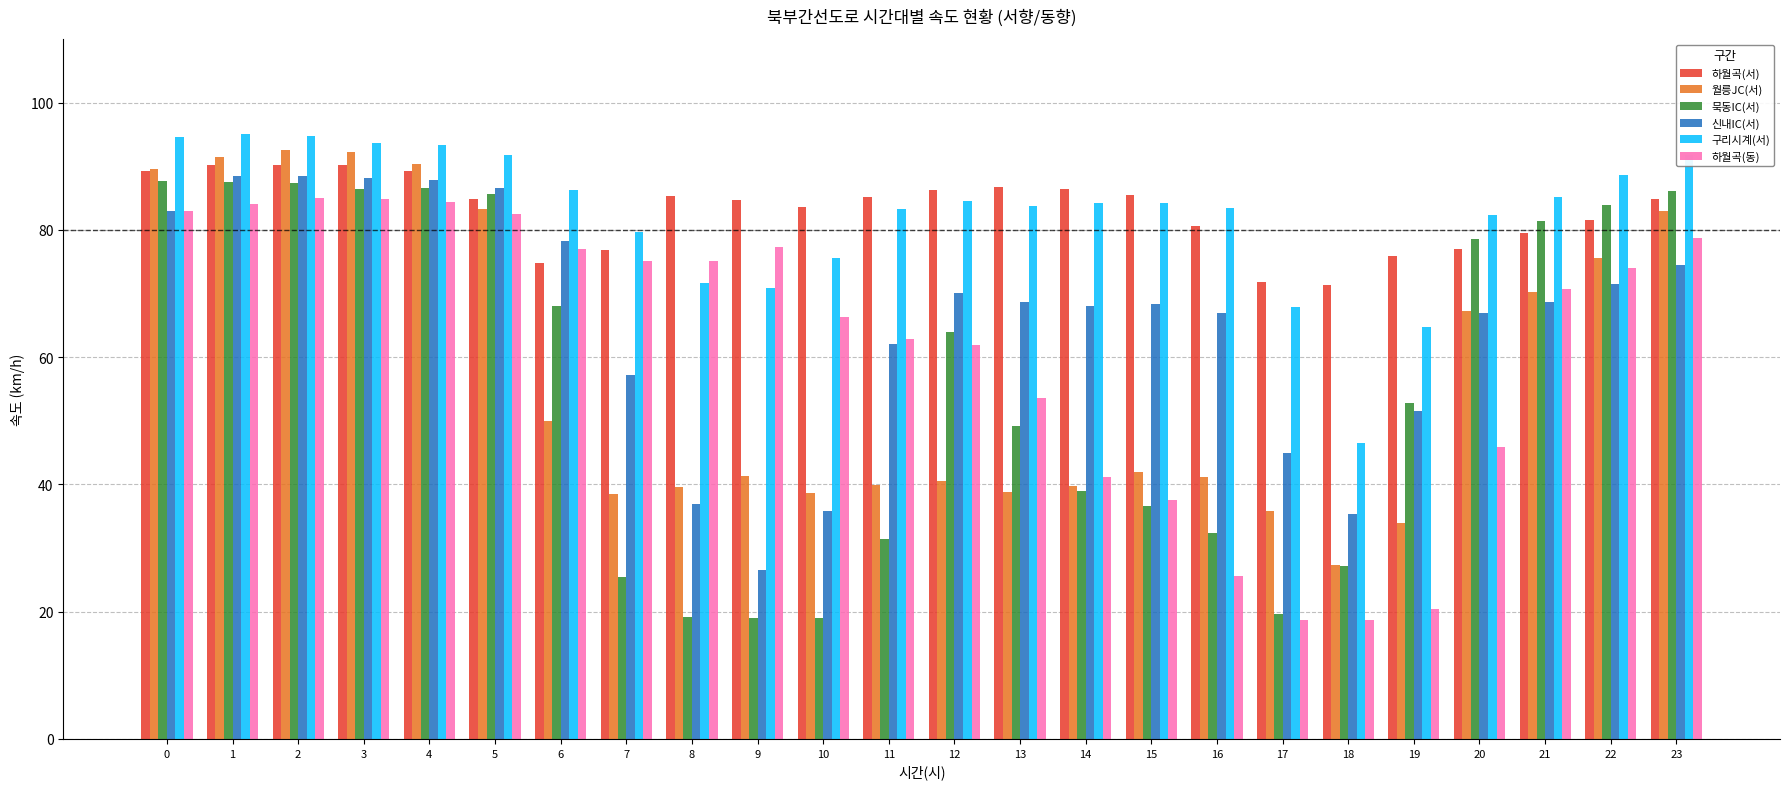

True or false: 하월곡(동) has a value of 77.4 at 9.

True